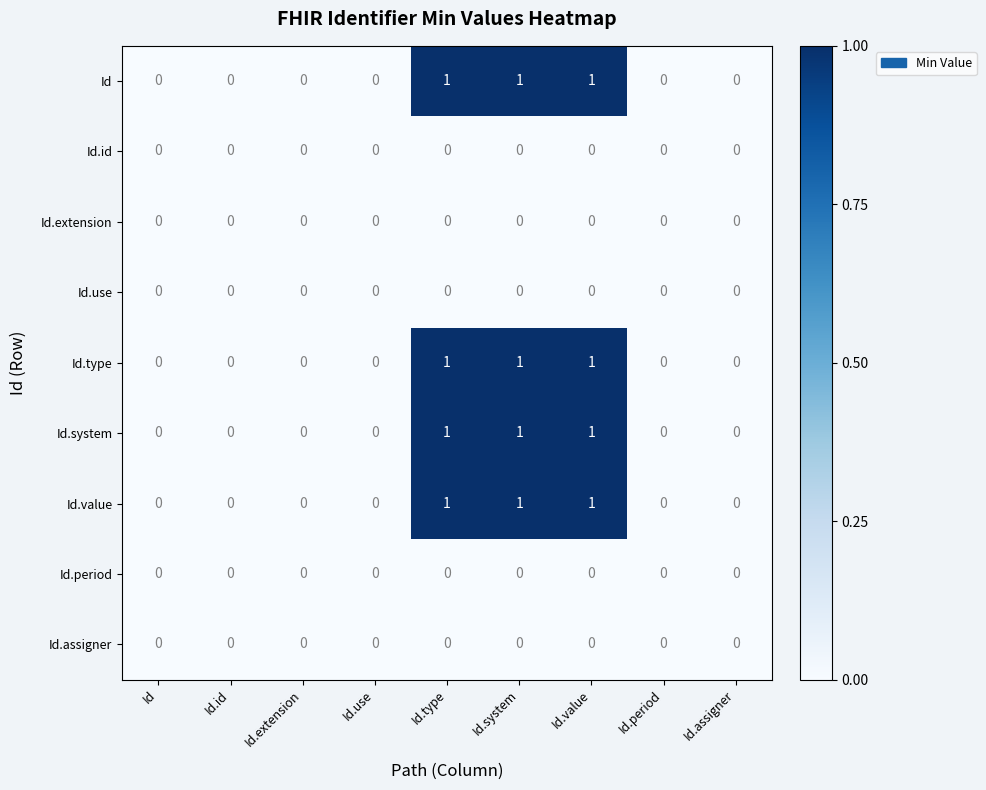

How many Id.value values are between 0 and 1?

9